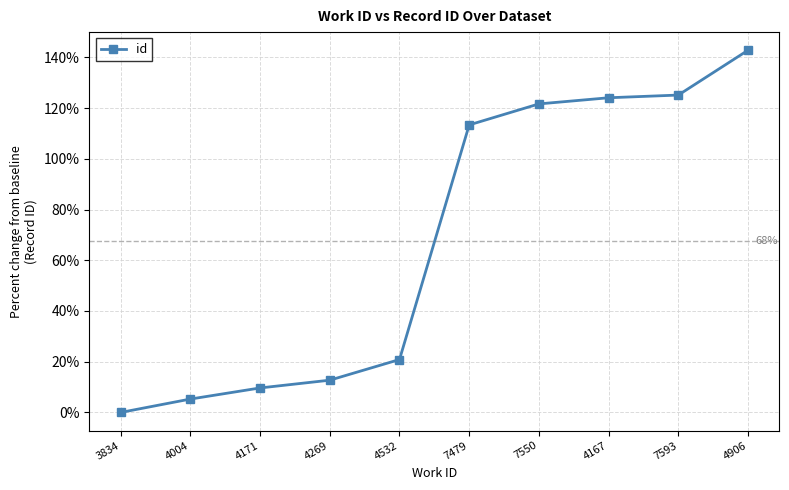

The value at 3834 is 78.2. True or false?

False